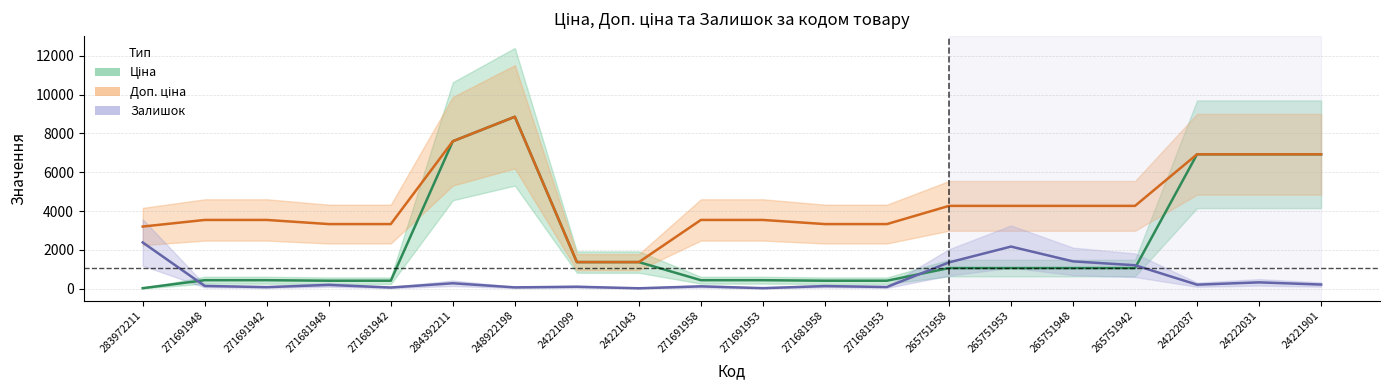

What is the label of the 16th point from the left?

265751948